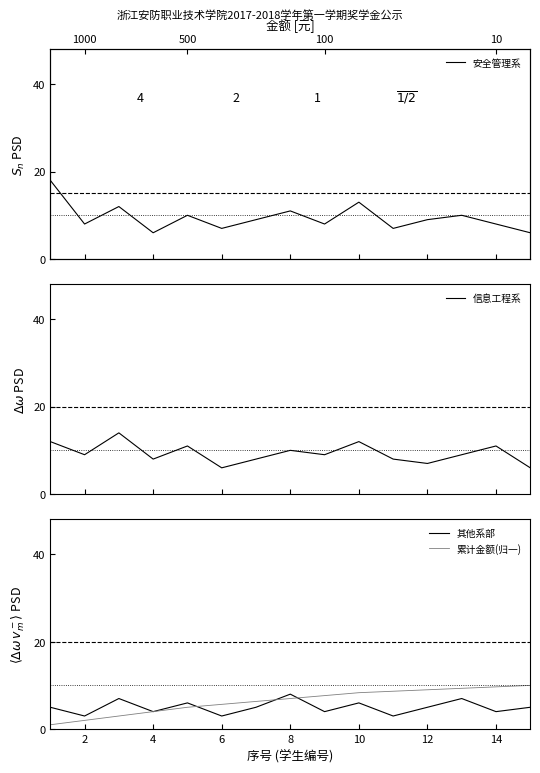

List the series in order of their peak value, highest first.

安全管理系, 信息工程系, 累计金额(归一), 其他系部